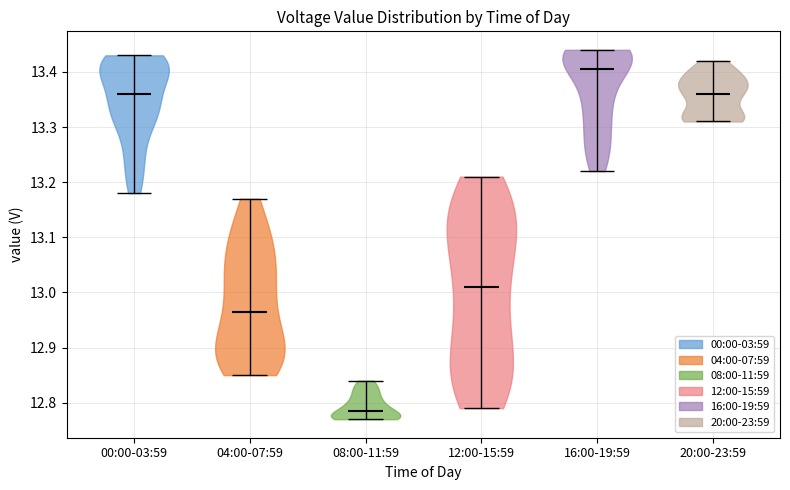

Reading left to right, read every violin against the y-axis: where its median line is, and the lowest and highest points it reaches. The values are not printed on the chart, so give them approximately, as read against the axis.

00:00-03:59: median line 13.36, lowest point 13.18, highest point 13.43
04:00-07:59: median line 12.97, lowest point 12.85, highest point 13.17
08:00-11:59: median line 12.79, lowest point 12.77, highest point 12.84
12:00-15:59: median line 13.01, lowest point 12.79, highest point 13.21
16:00-19:59: median line 13.41, lowest point 13.22, highest point 13.44
20:00-23:59: median line 13.36, lowest point 13.31, highest point 13.42